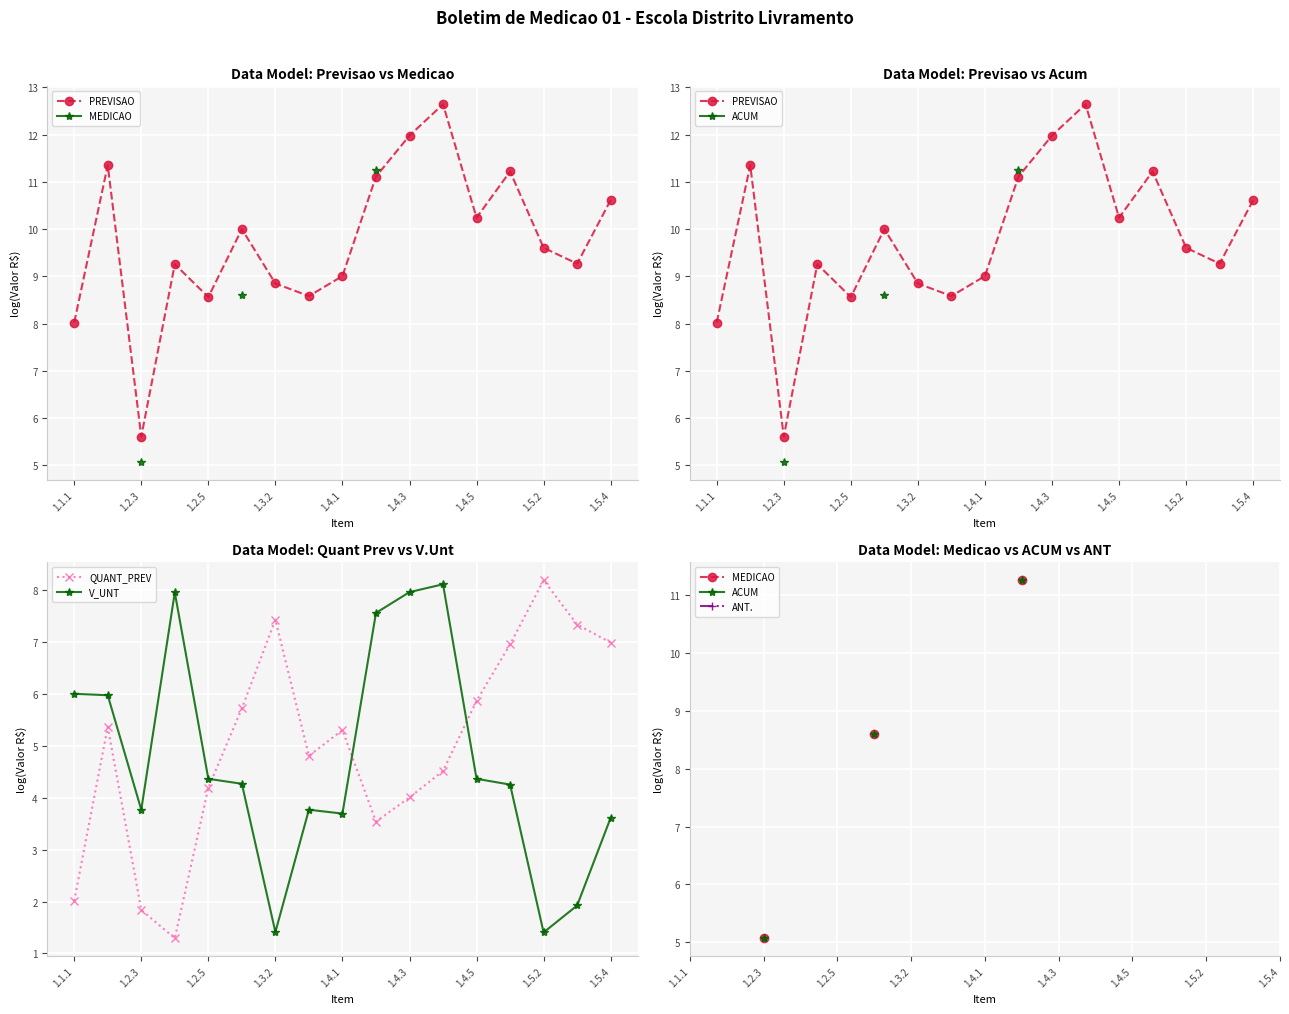

What is the average value of the V_UNT series?

4.7